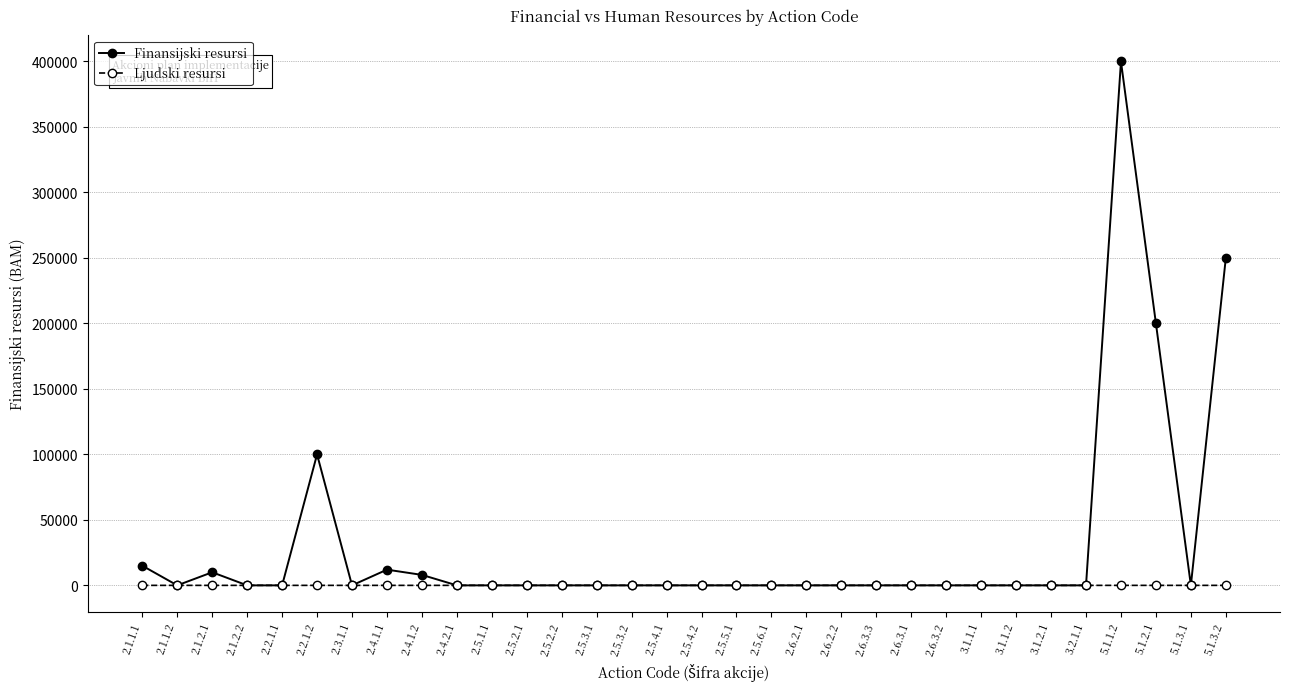

How many values in the Finansijski resursi series exceed 0?

8